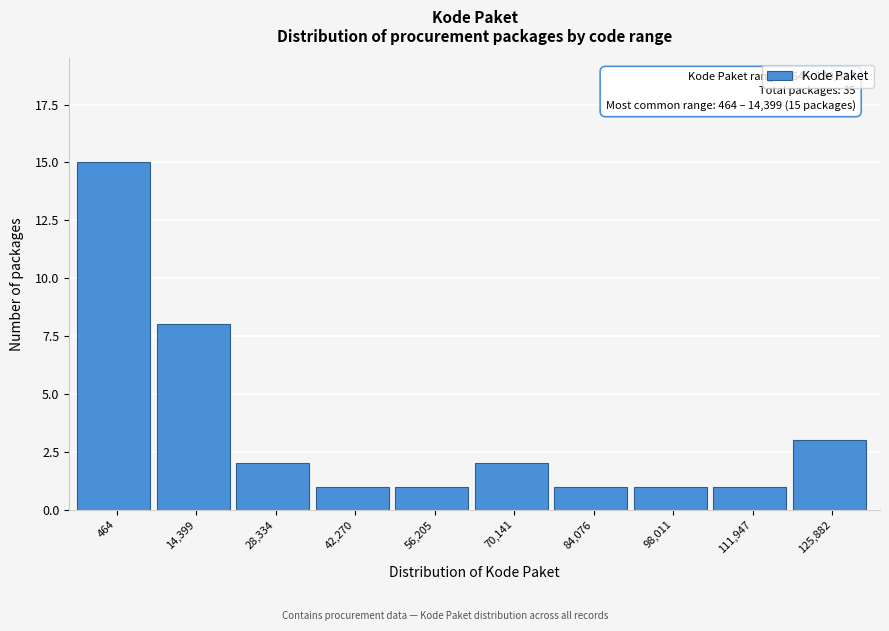

Reading left to right, transcribe all the data shown in this chart.

15	8	2	1	1	2	1	1	1	3